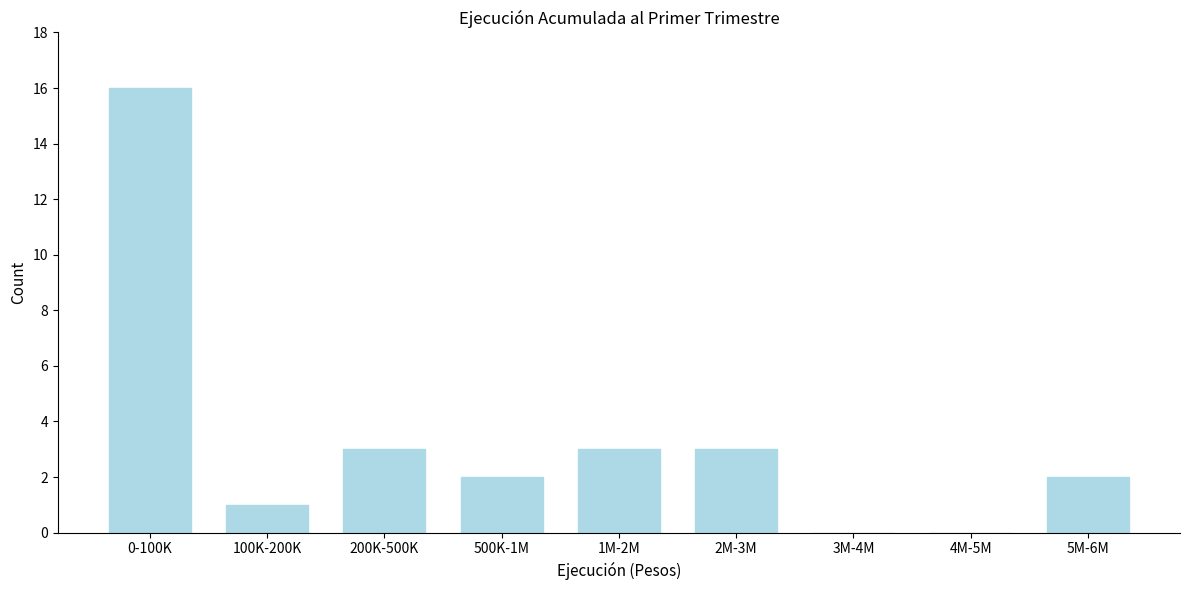

Reading left to right, what are all the values shown in this chart?

0-100K=16	100K-200K=1	200K-500K=3	500K-1M=2	1M-2M=3	2M-3M=3	3M-4M=0	4M-5M=0	5M-6M=2